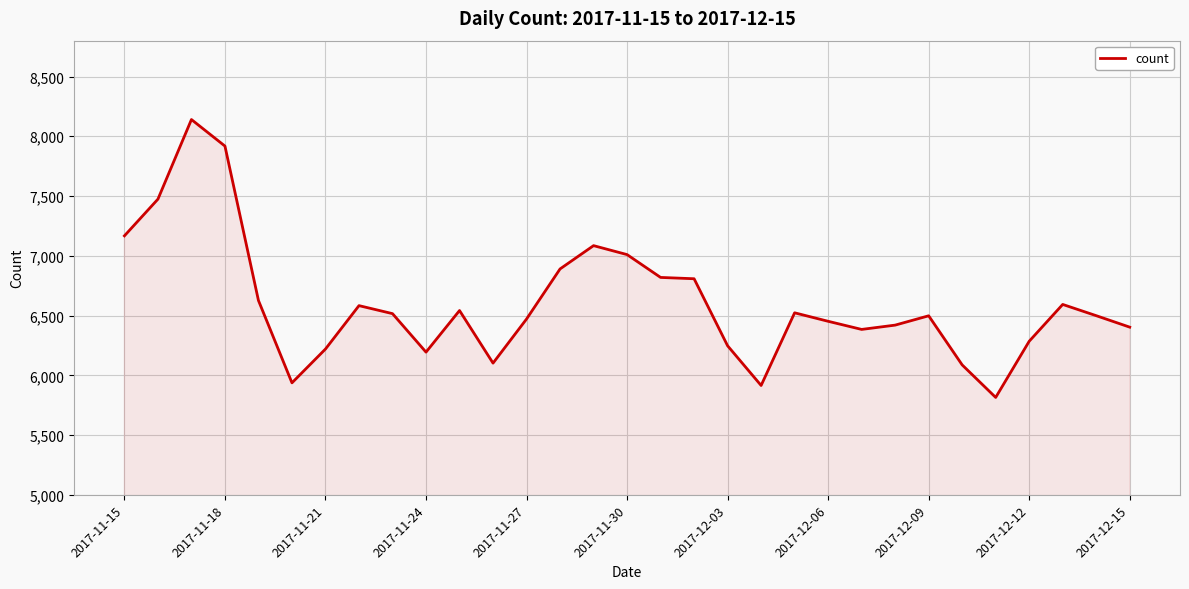

What value does the data have at 2017-12-09, to the nearest 50?

6500